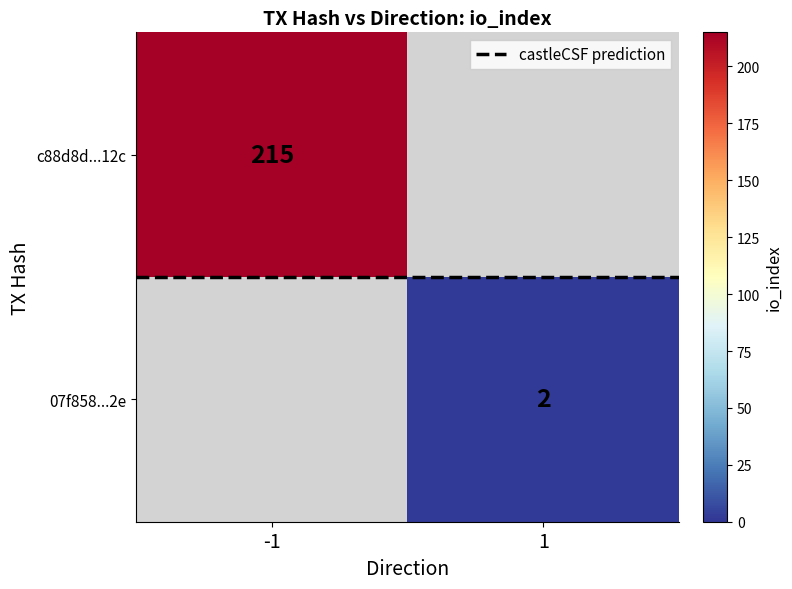

Which series has the largest total across all categories?

c88d8d...12c